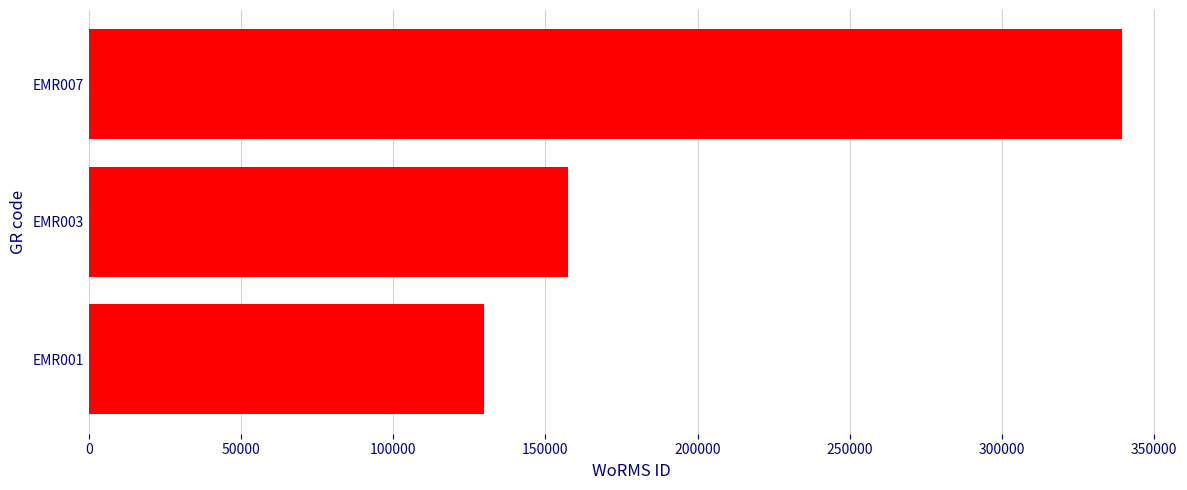

The value at EMR003 is 157392. True or false?

True